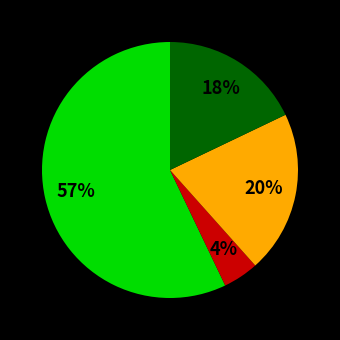

Is there any slice that represents more than half of the pie?

Yes